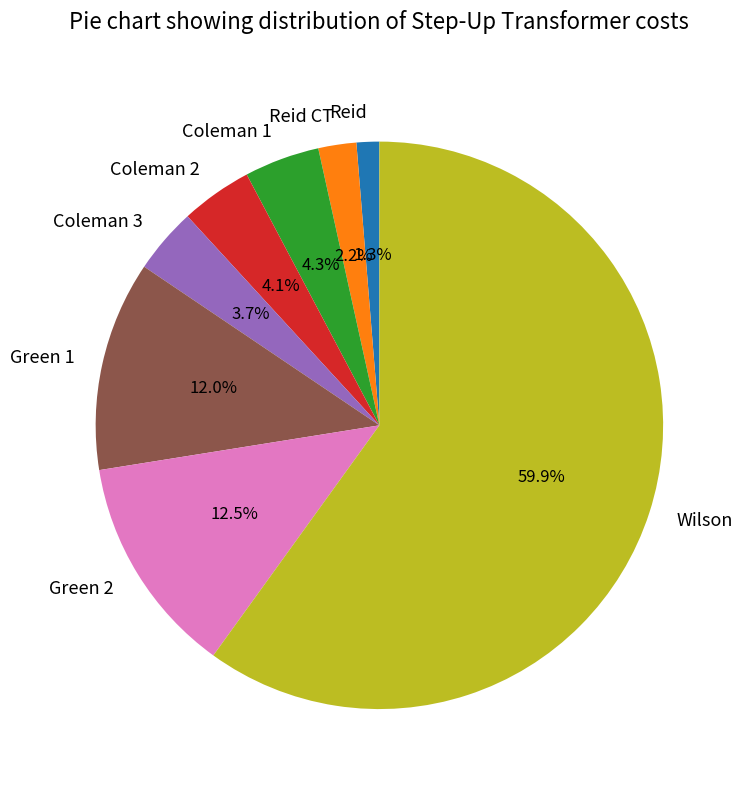

What percentage is NOT represented by Green 2?

87.5%